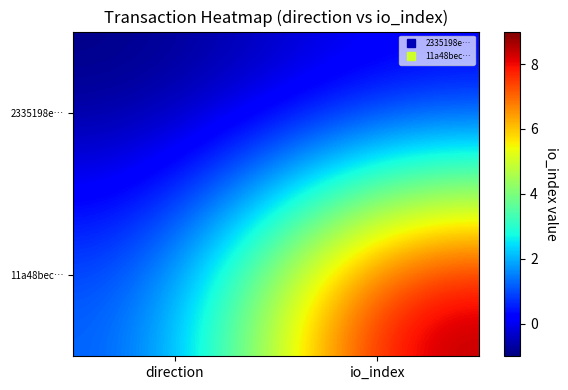

Reading left to right, transcribe all the data shown in this chart.

2335198e…: direction=-1	io_index=0
11a48bec…: direction=1	io_index=9